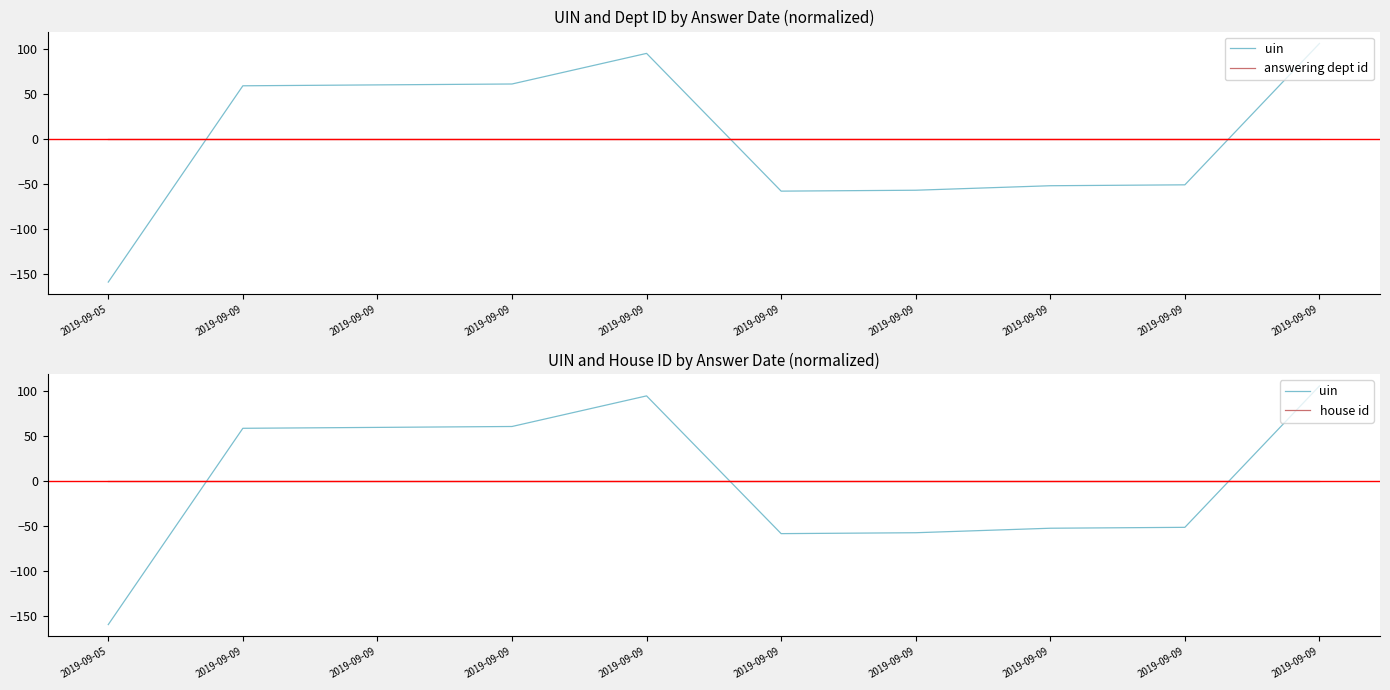

What is the total value across all series at 2019-09-05?

-159.4